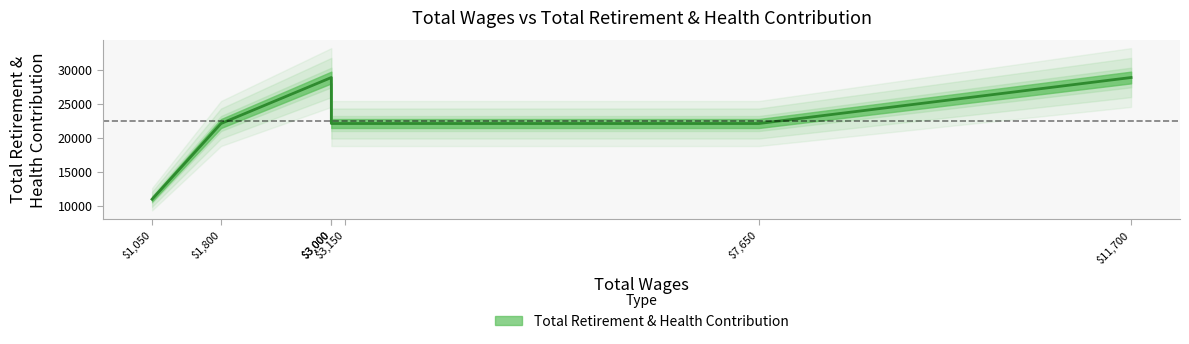

The value at 1800.0 is 10327. True or false?

False